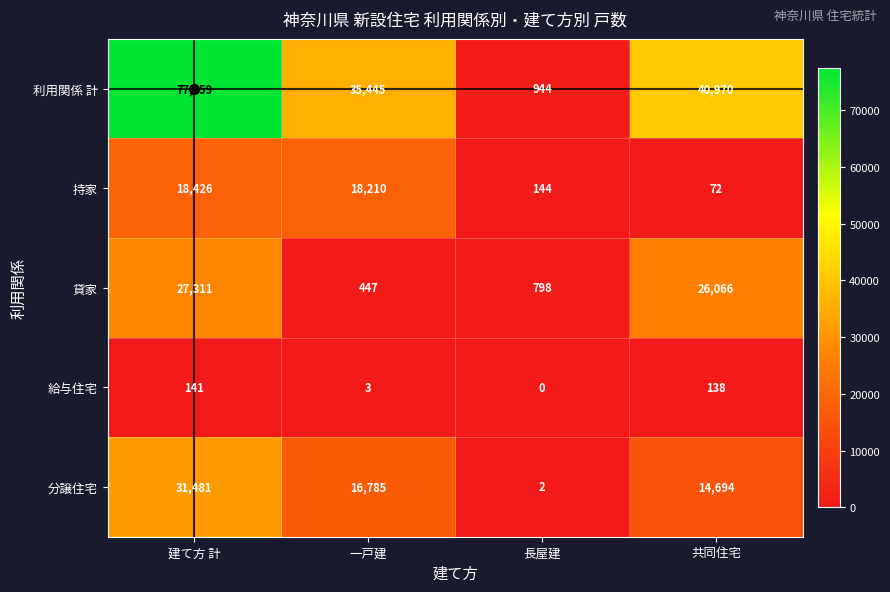

At how many categories does at least one series exceed 13927?

3